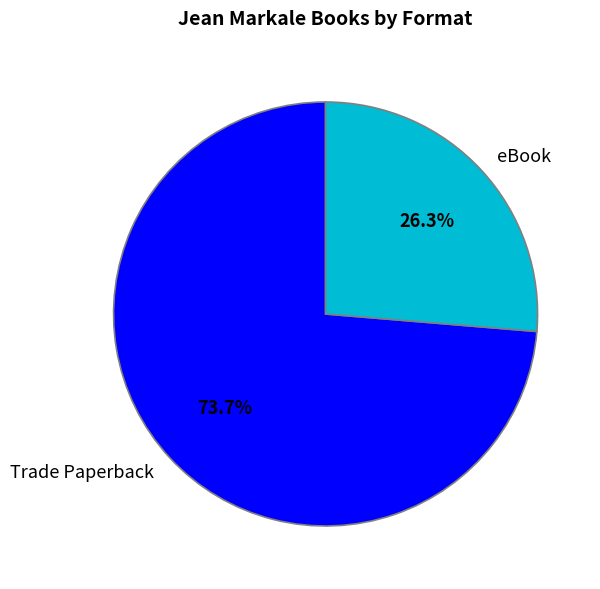

Combined, do Trade Paperback and eBook account for over 50%?

Yes